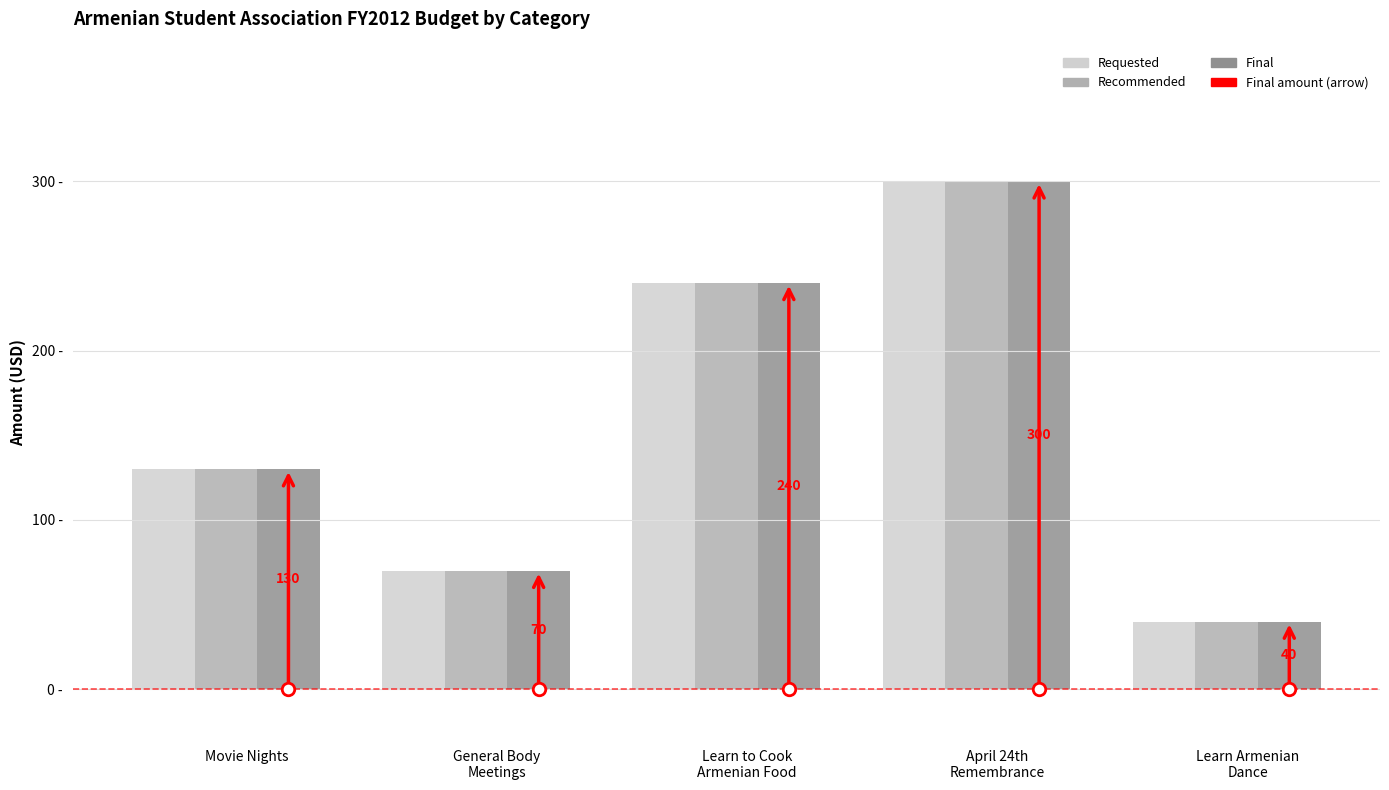

Are the bars grouped side by side (vs. stacked)?

Yes